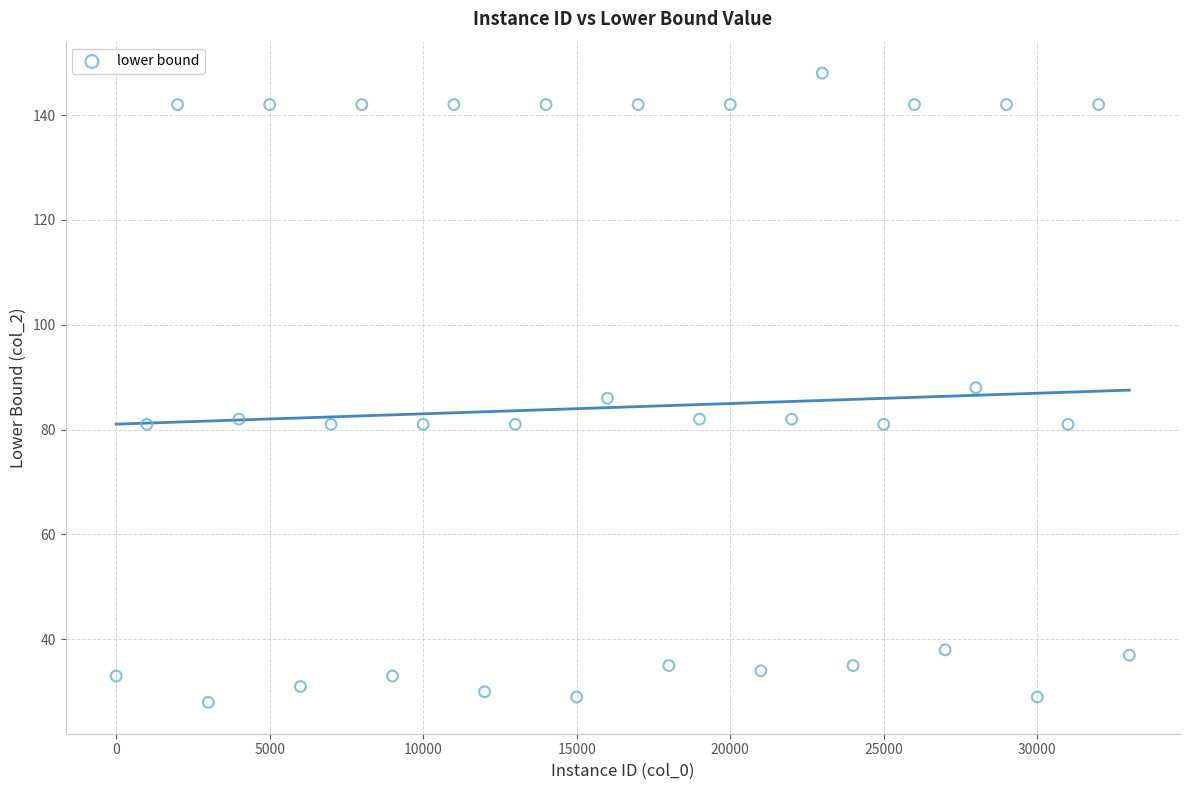

What is the range of X values (max minus min)?

33000